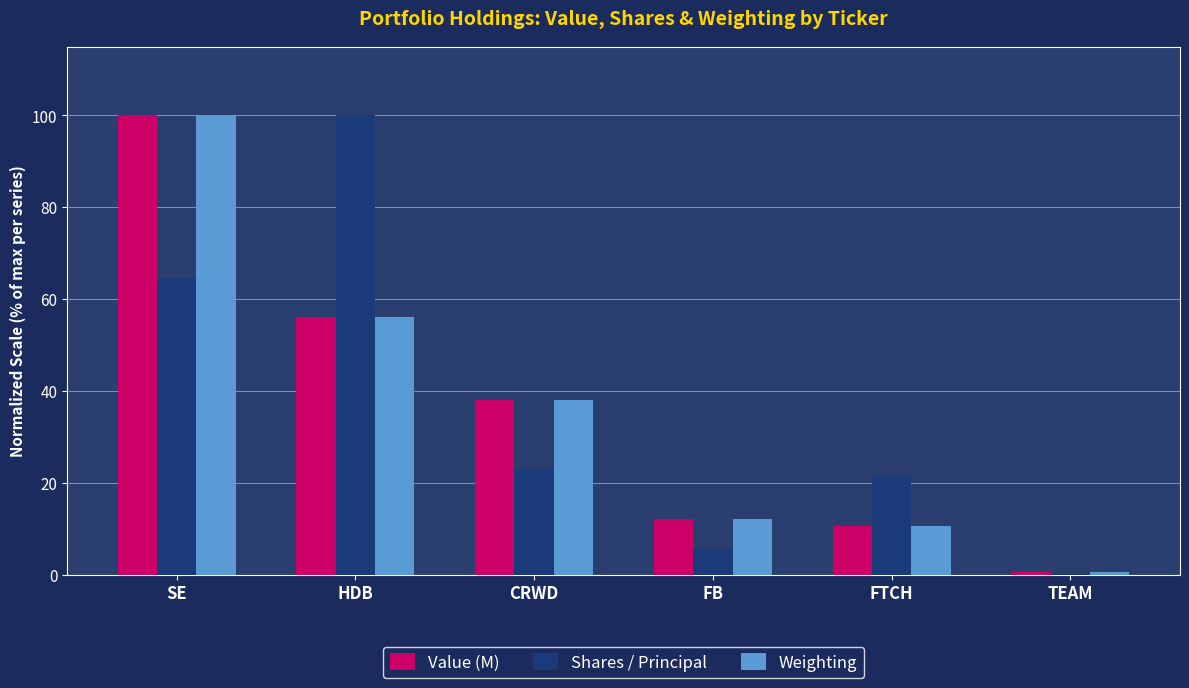

How many distinct data groups are displayed?

3